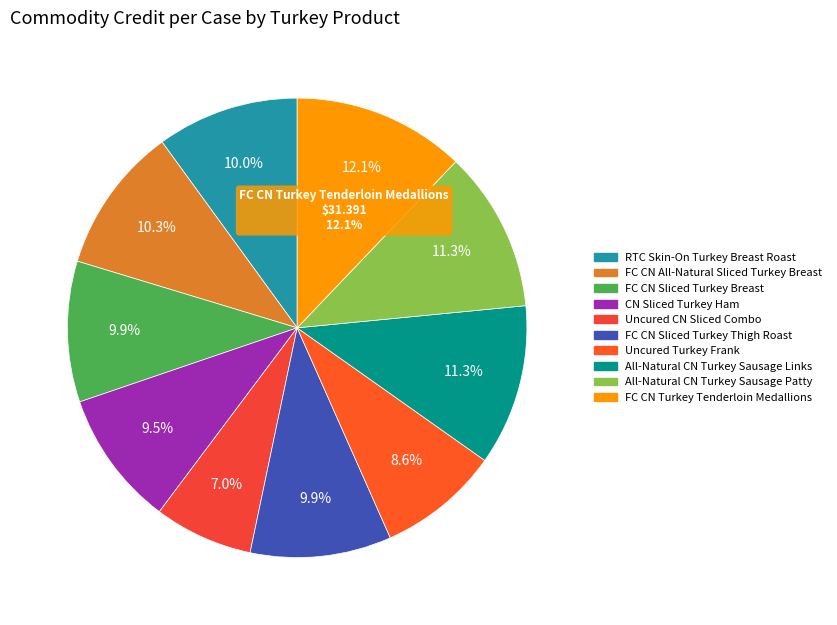

The Uncured CN Sliced Combo slice represents 20% of the pie. True or false?

False